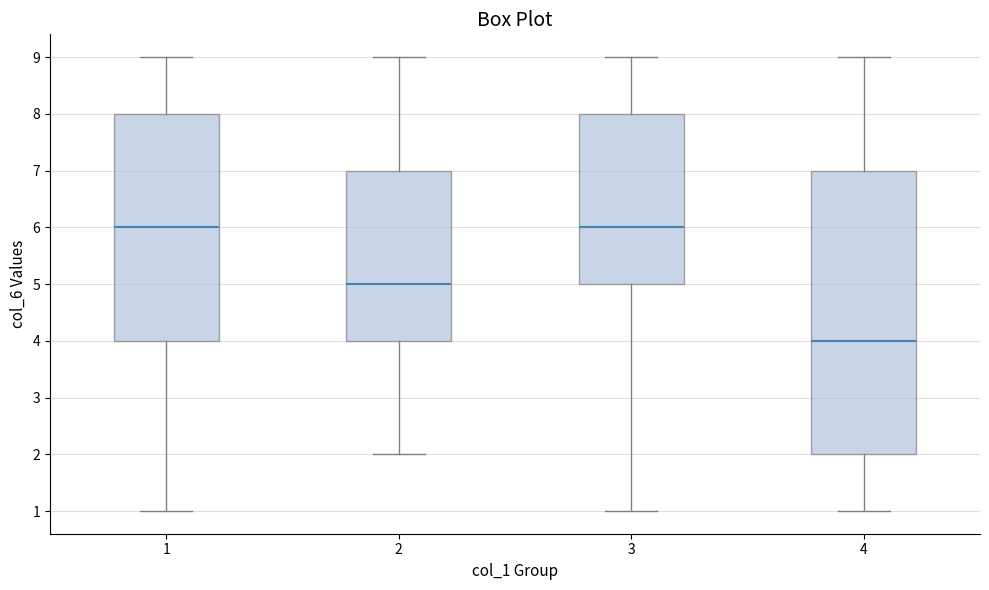

Which box is the tallest, from its lower edge to its upper edge?

4